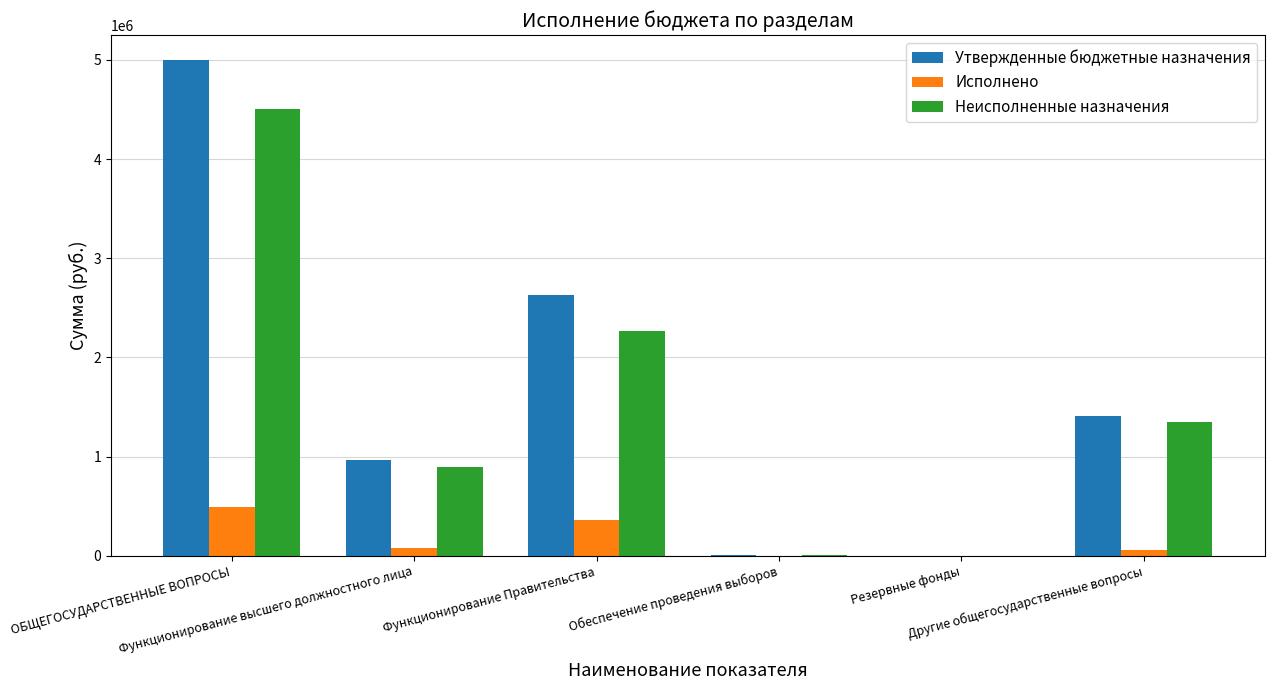

What is the greatest value displayed?

4999252.0